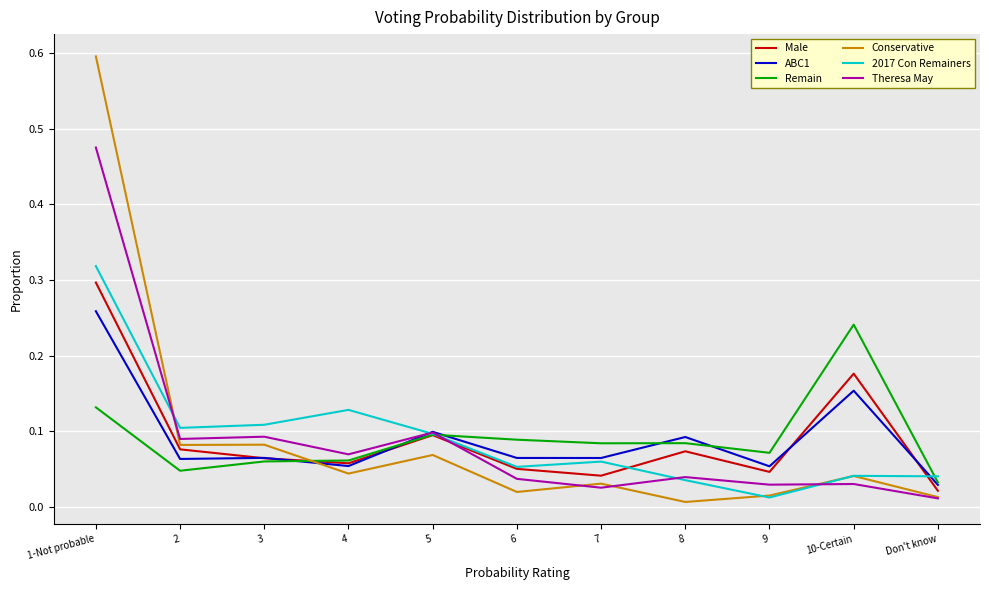

After their last crossing, which series has the higher values: Male or 2017 Con Remainers?

2017 Con Remainers